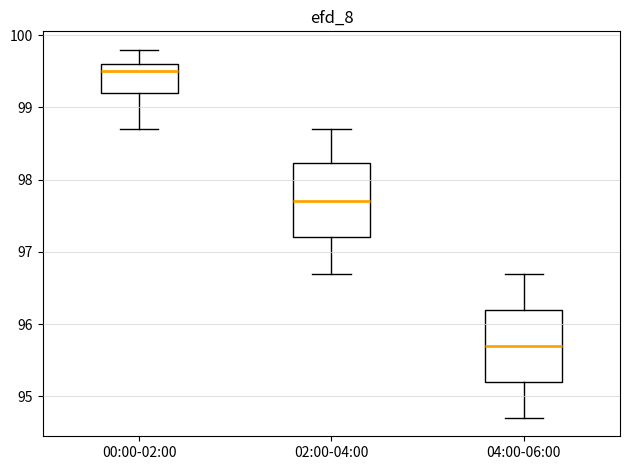

Which box's median line is the lowest?

04:00-06:00